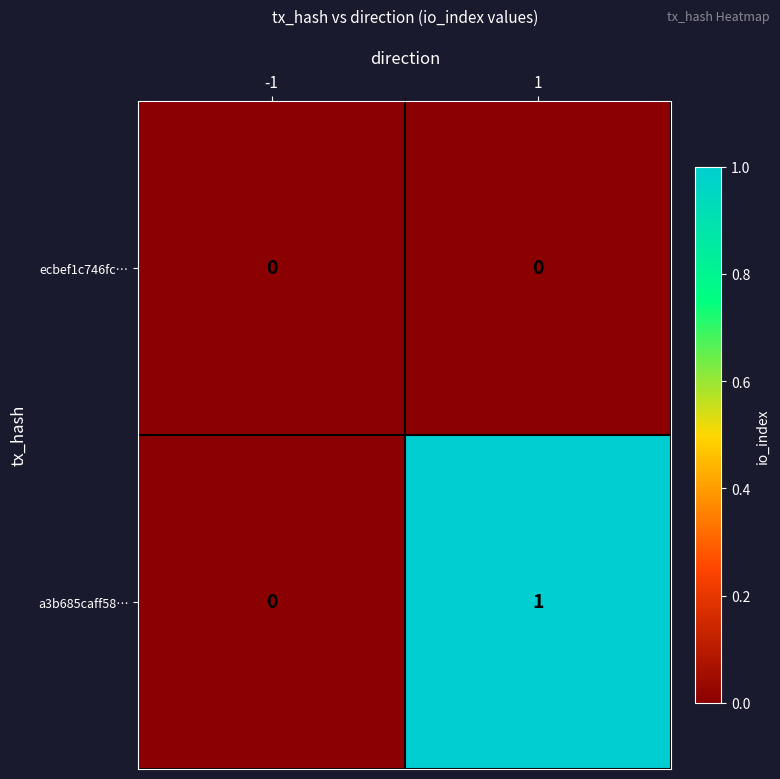

The value of a3b685caff58… at -1 is -1. True or false?

False